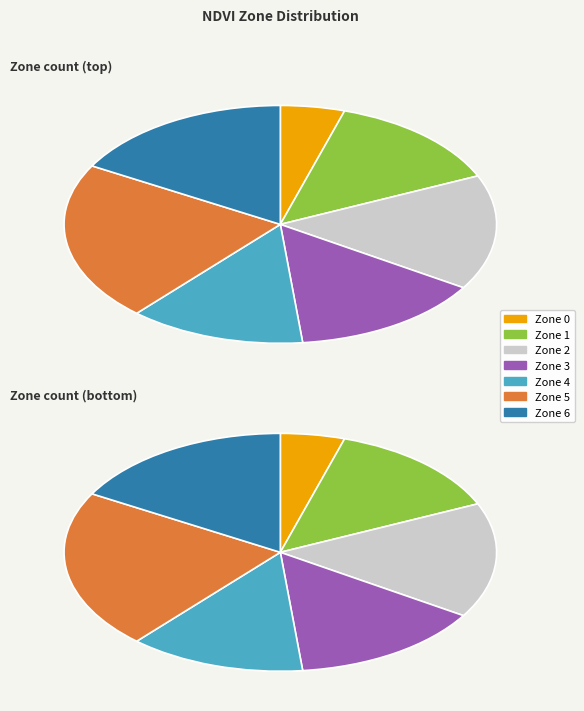

True or false: Zone 4 accounts for 13% of the total.

True